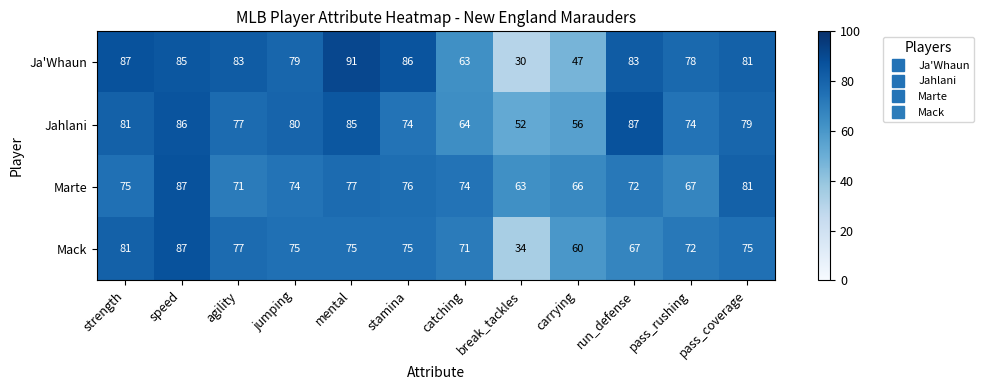

What is the difference between the maximum and minimum values in the Marte series?

24